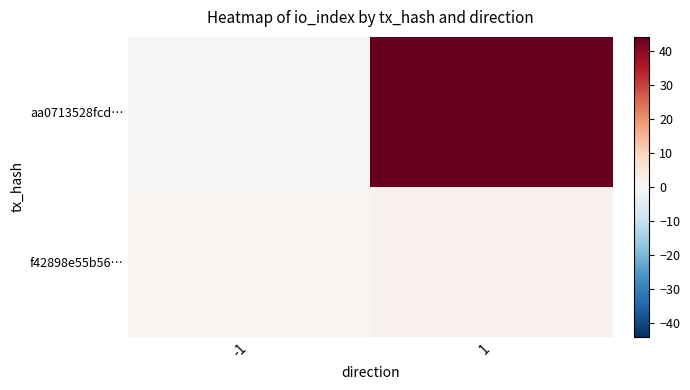

Which series has the largest total across all categories?

aa0713528fcd…